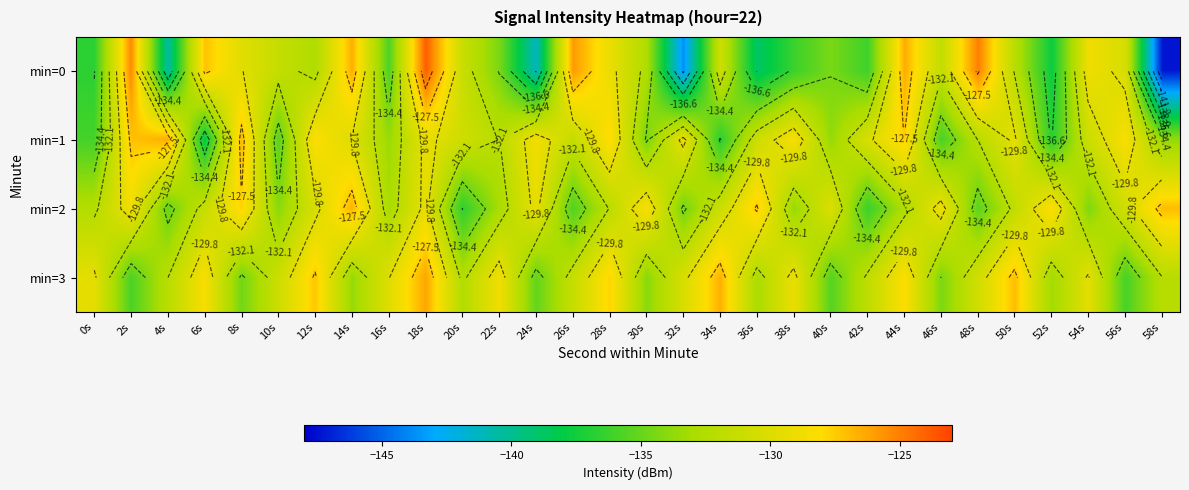

How many data points in min=0 are above -131?

12